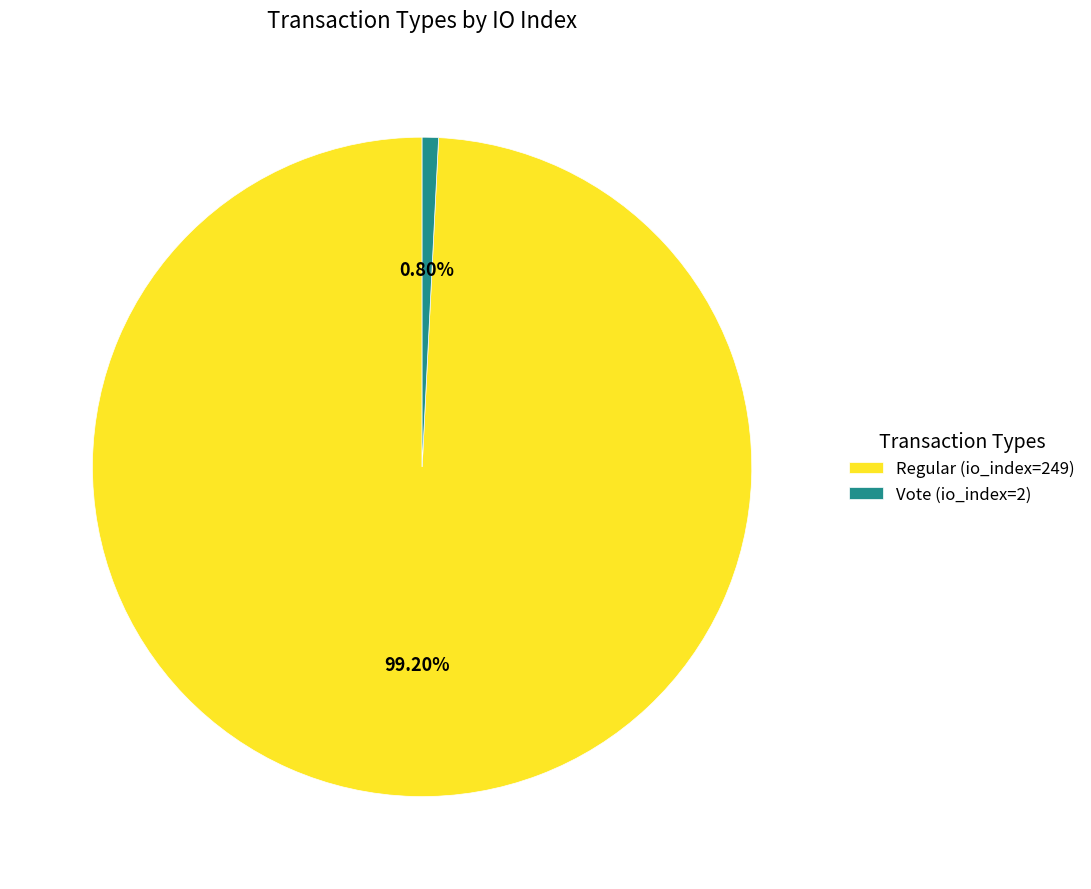

What is the ratio of the value at Regular (io_index=249) to the value at Vote (io_index=2)?

124.5